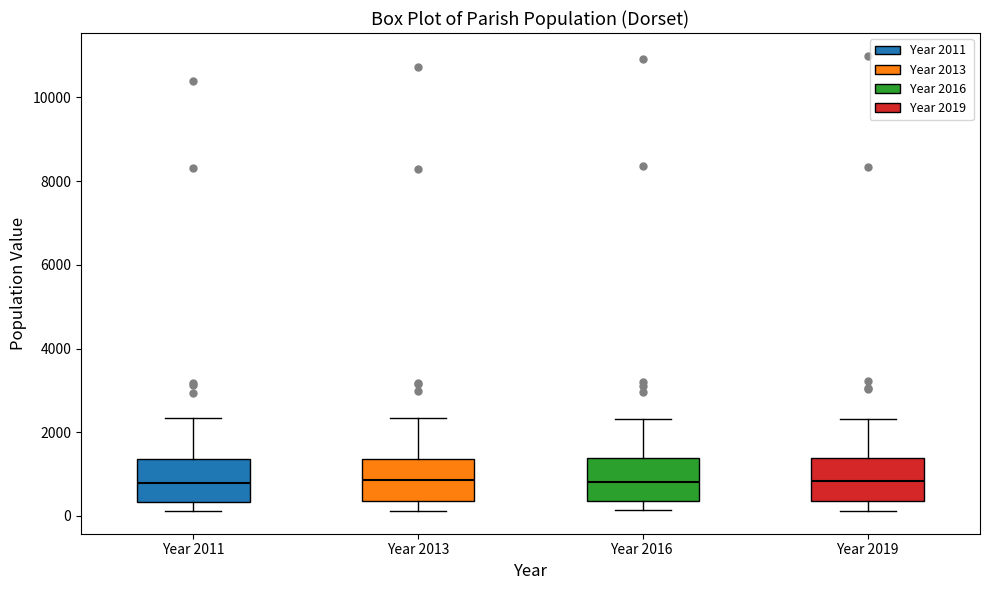

Reading left to right, read every box against the y-axis: the position of its median line, the range the box covers, and the ends of its whiskers. The values are not printed on the chart, so give them approximately, as read against the axis.

Year 2011: median 800, box 400 to 1400, whiskers 200 to 2400
Year 2013: median 800, box 400 to 1400, whiskers 200 to 2400
Year 2016: median 800, box 400 to 1400, whiskers 200 to 2400
Year 2019: median 800, box 400 to 1400, whiskers 200 to 2400